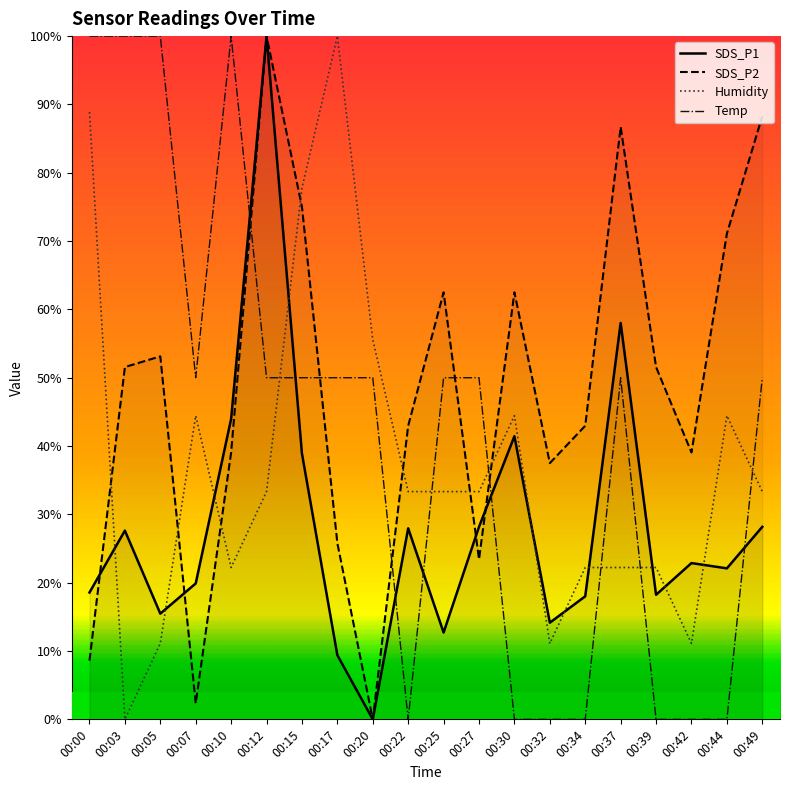

How many positive values does the Humidity series have?

19